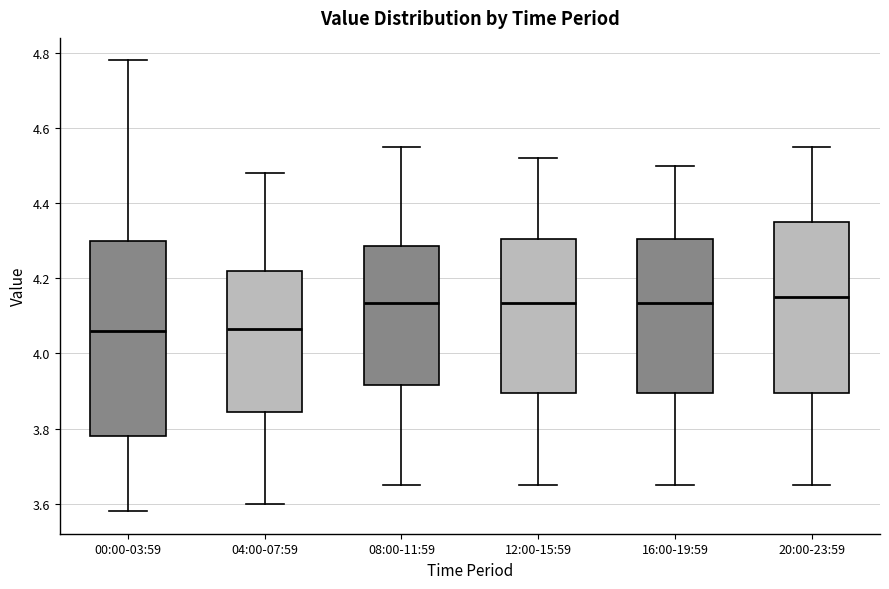

Reading left to right, read every box against the y-axis: the position of its median line, the range the box covers, and the ends of its whiskers. The values are not printed on the chart, so give them approximately, as read against the axis.

00:00-03:59: median 4.06, box 3.78 to 4.30, whiskers 3.58 to 4.78
04:00-07:59: median 4.06, box 3.84 to 4.22, whiskers 3.60 to 4.48
08:00-11:59: median 4.14, box 3.92 to 4.28, whiskers 3.66 to 4.56
12:00-15:59: median 4.14, box 3.90 to 4.30, whiskers 3.66 to 4.52
16:00-19:59: median 4.14, box 3.90 to 4.30, whiskers 3.66 to 4.50
20:00-23:59: median 4.16, box 3.90 to 4.36, whiskers 3.66 to 4.56